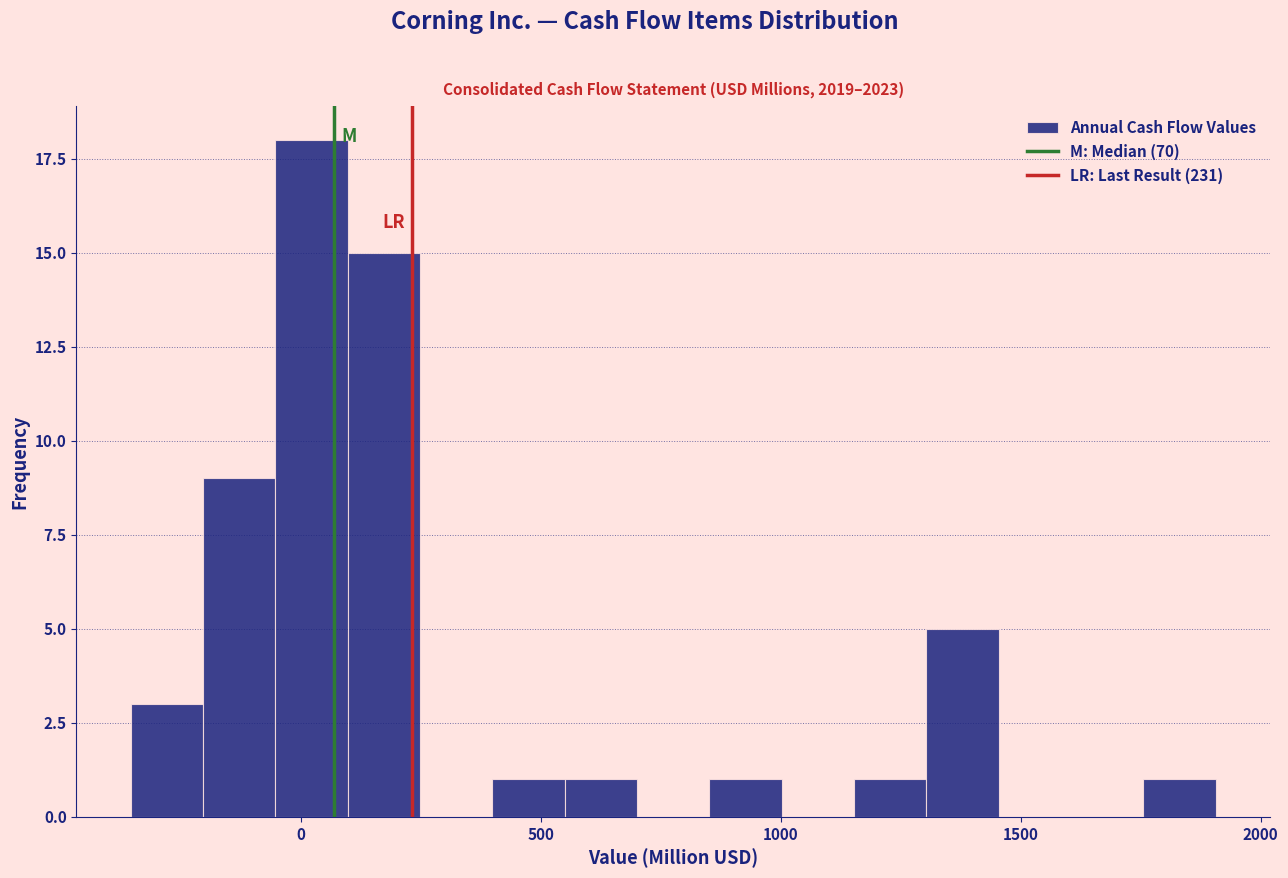

Read against the x-axis, roughly where is the centre of the tallest bar?

0